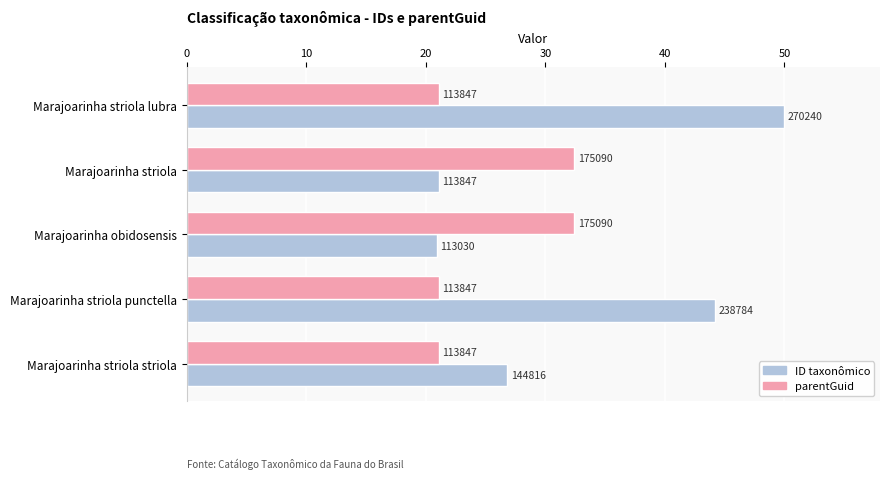

Rank the series by their average value, from lowest to highest.

parentGuid, ID taxonômico